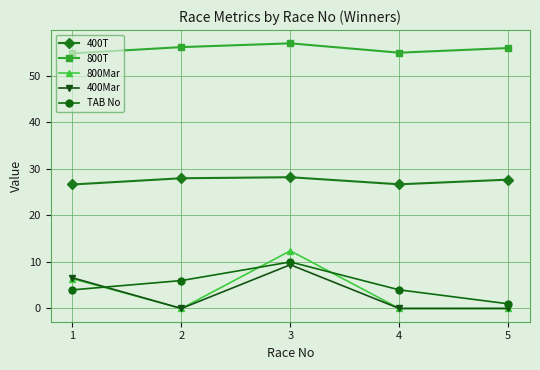

Is the value of 400T at 4 greater than the value of 800T at 5?

No